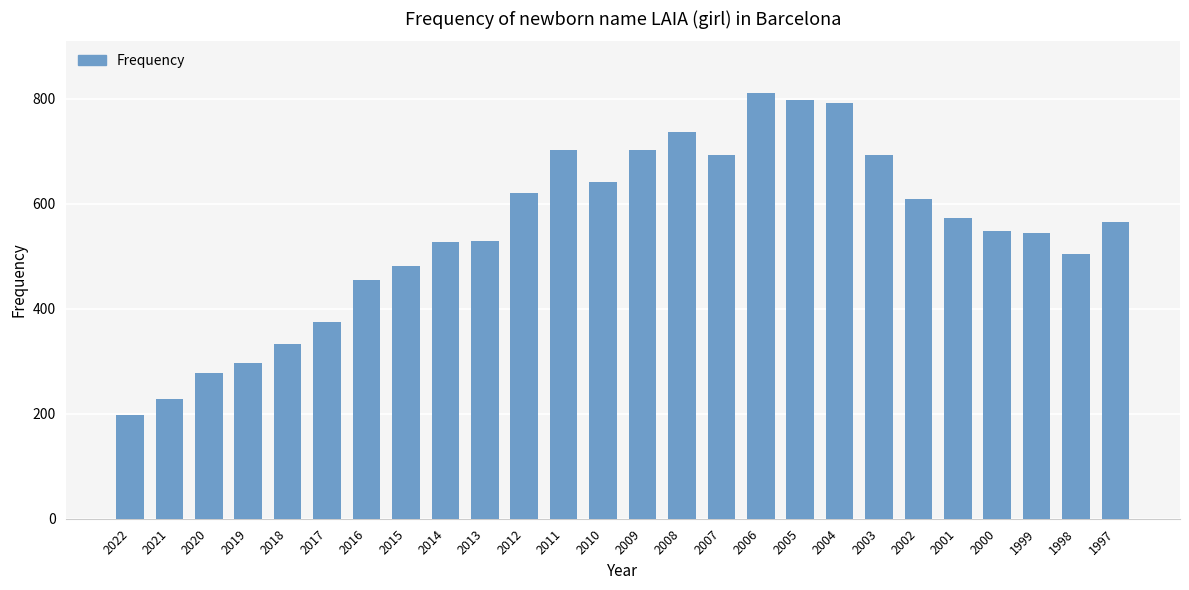

At which label is the value closest to 504?

1998